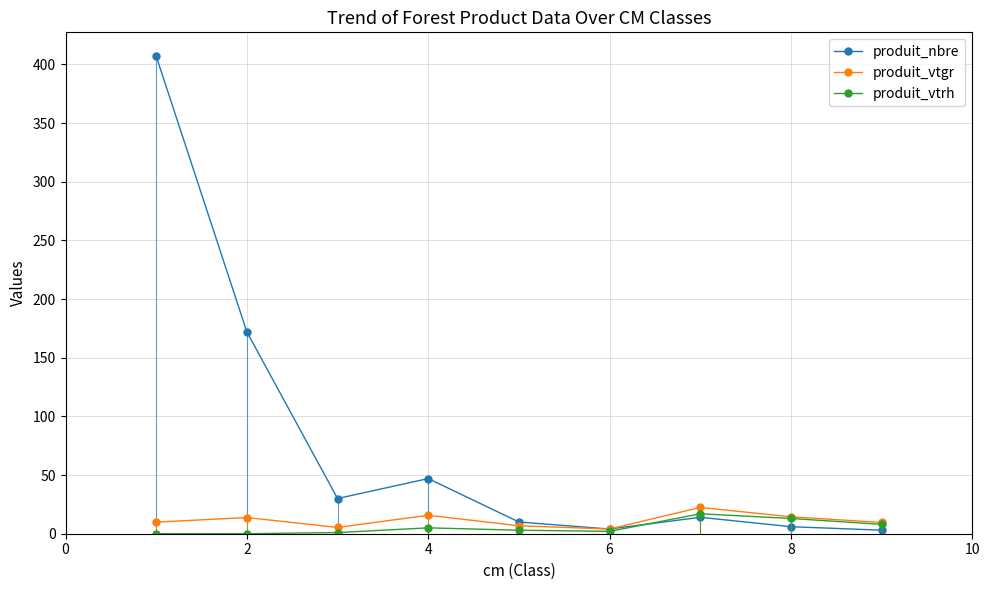

What is the maximum value shown in the chart?

407.0